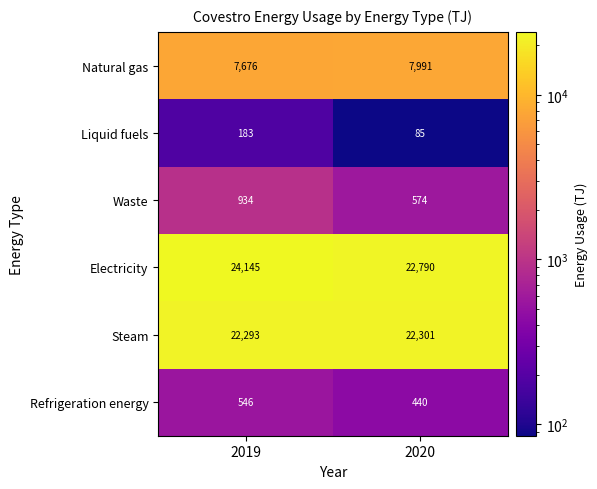

Read the Waste value at 2019.

934